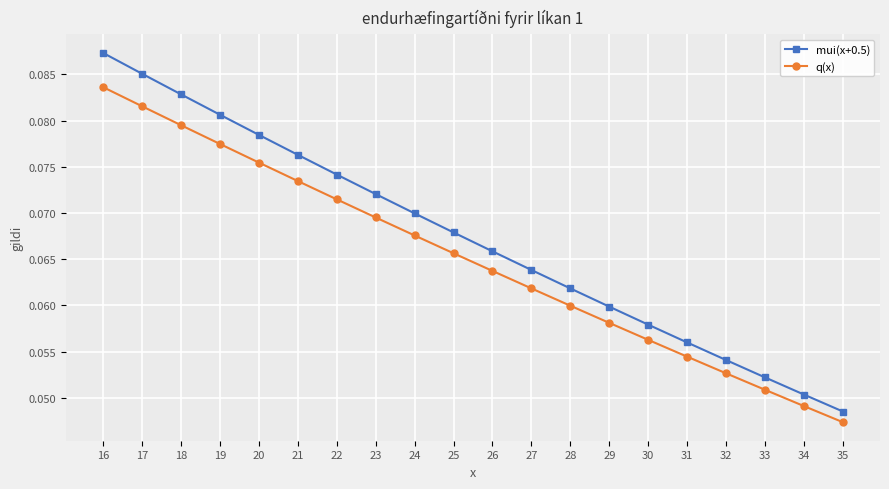

True or false: q(x) and mui(x+0.5) intersect in this chart.

False